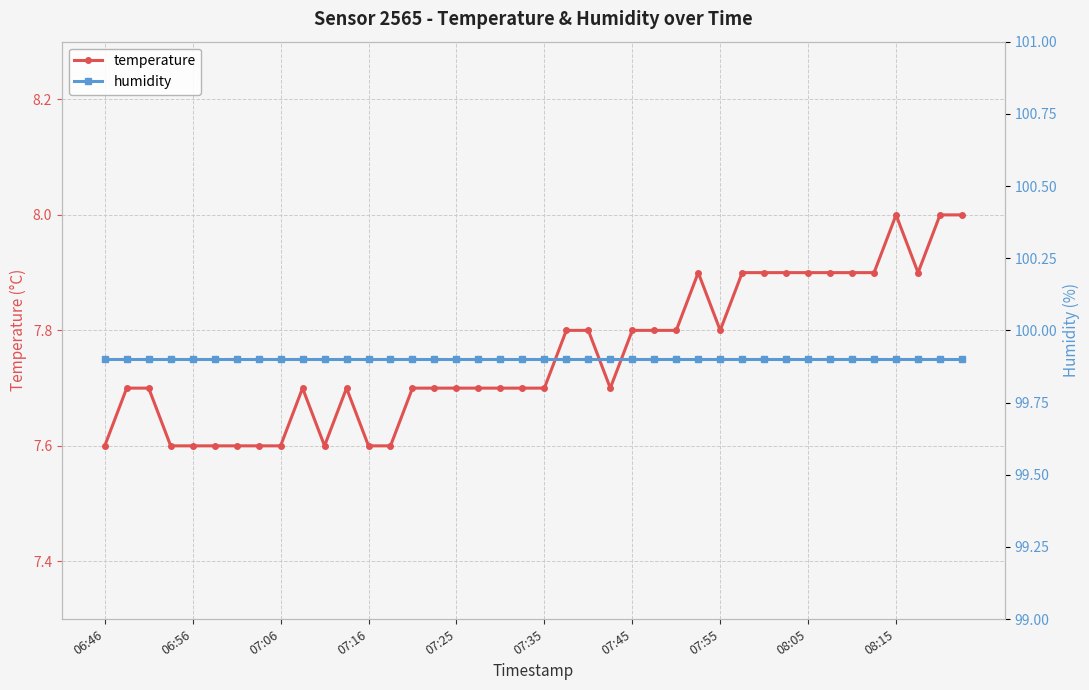

Is this an area chart (filled region under the line)?

No